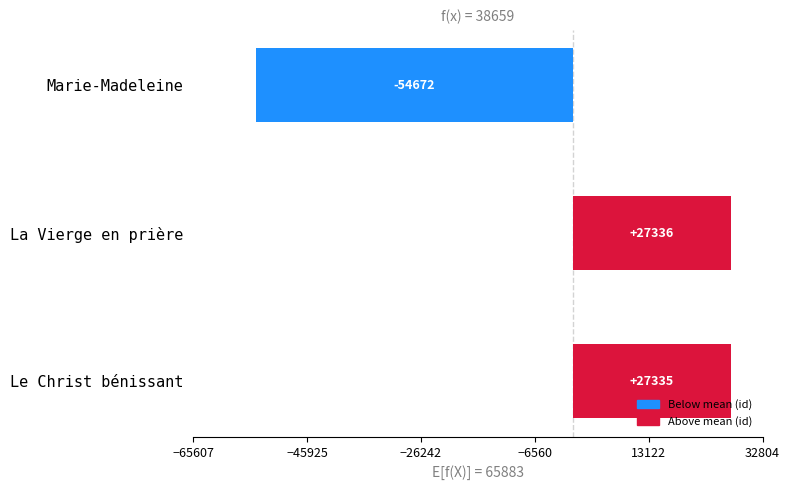

Between La Vierge en prière and Le Christ bénissant, which is larger?

La Vierge en prière